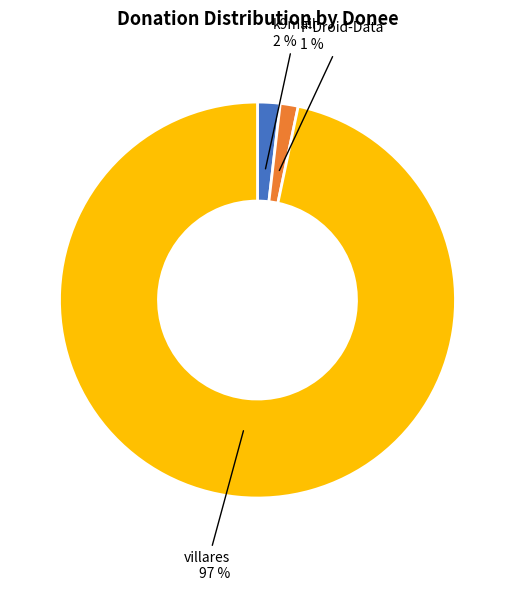

True or false: villares accounts for 97% of the total.

True